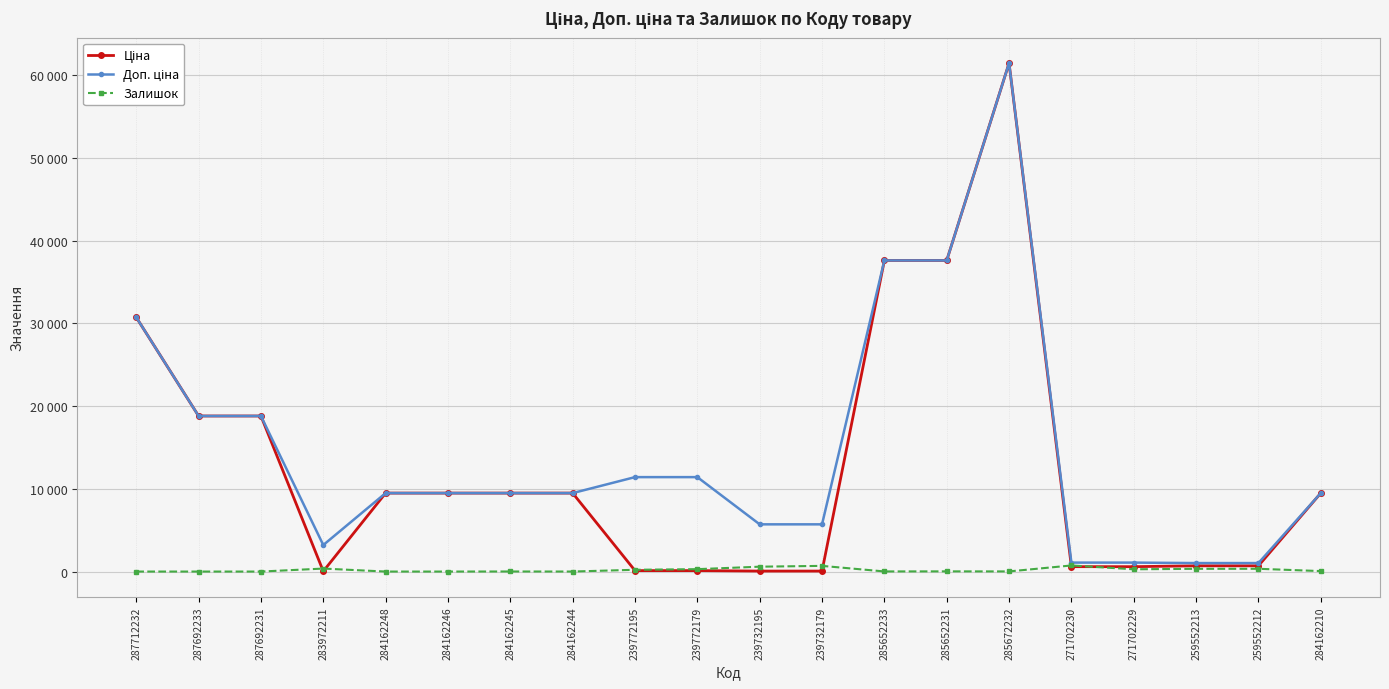

Is this an area chart (filled region under the line)?

No